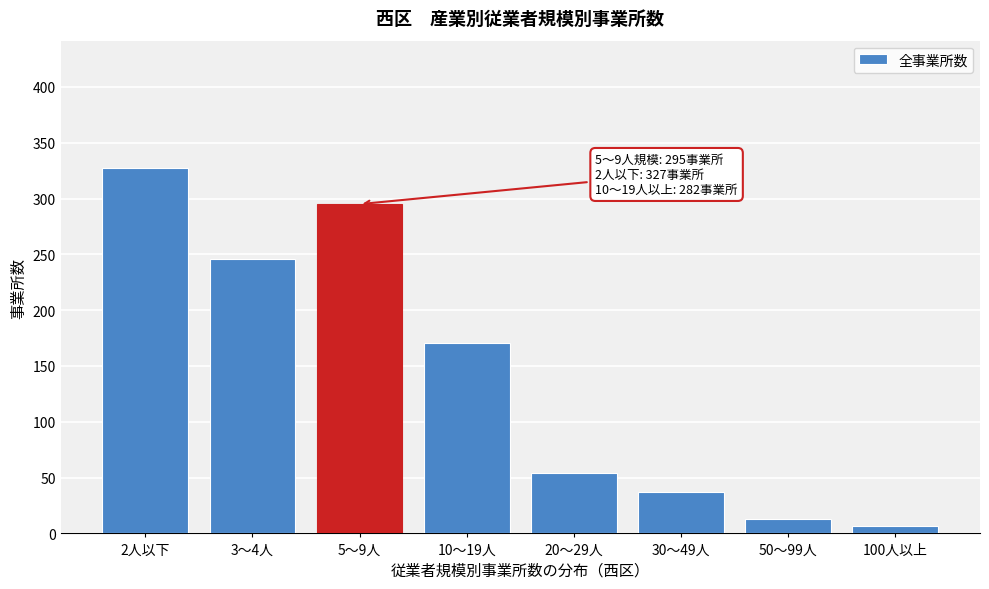

Reading right to left, what are all the values shown in this chart?

100人以上=7	50～99人=13	30～49人=37	20～29人=54	10～19人=171	5～9人=295	3～4人=246	2人以下=327